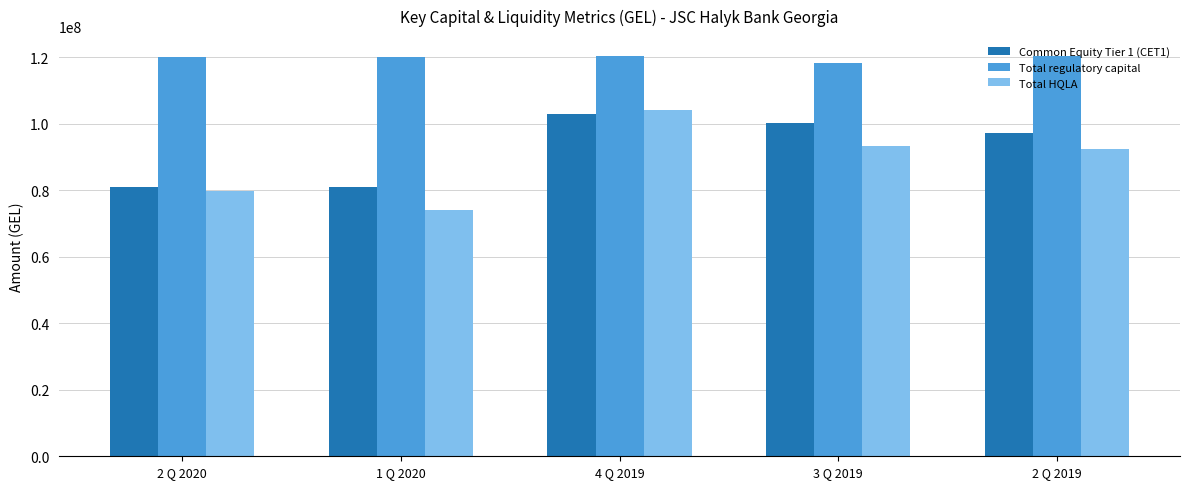

What is the label of the 5th bar from the right?

2 Q 2020